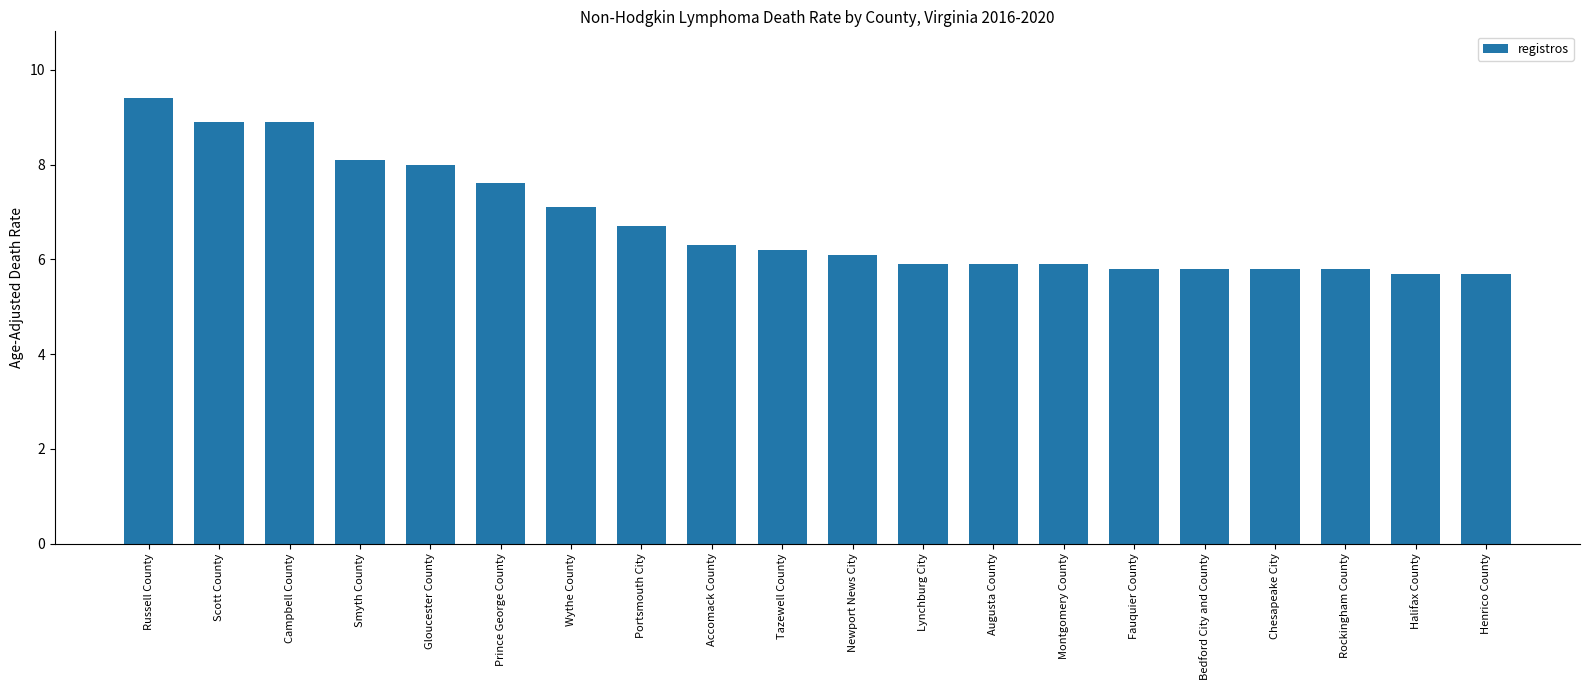

What is the difference between the maximum and minimum values?

3.7